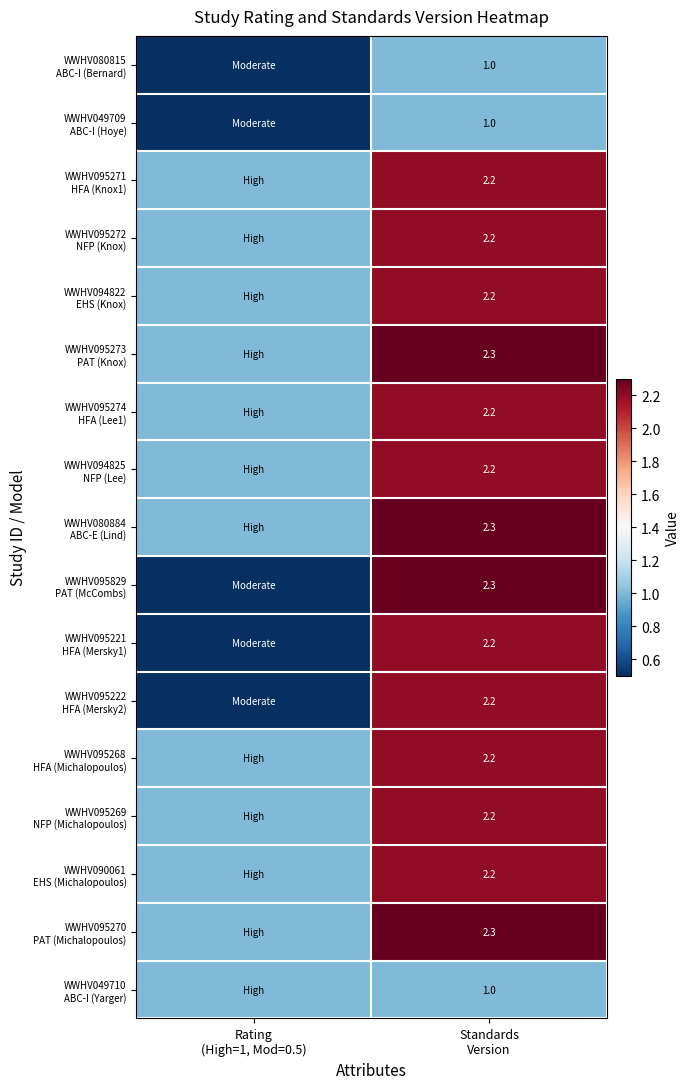

Which has a higher value, Rating
(High=1, Mod=0.5) or Standards
Version?

Standards
Version